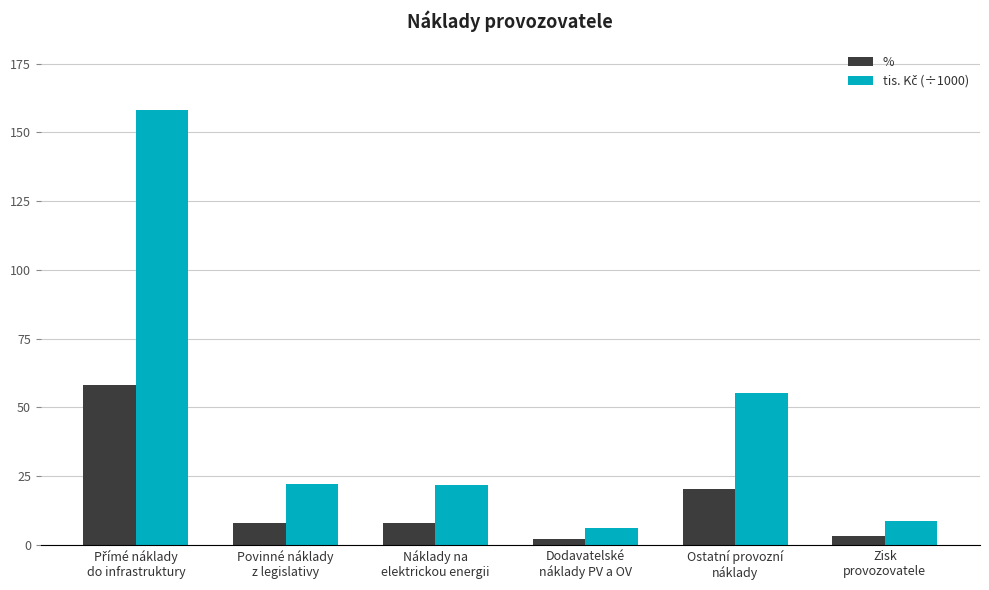

How many bars are there in each group?

2